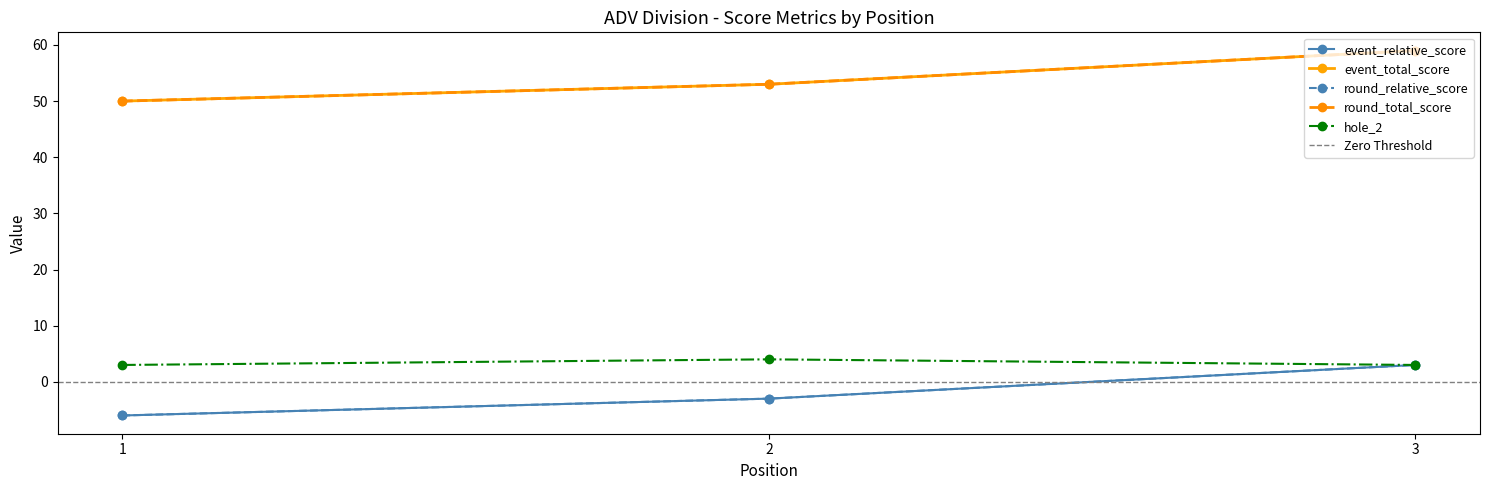

At which category is the sum across all series the highest?

3